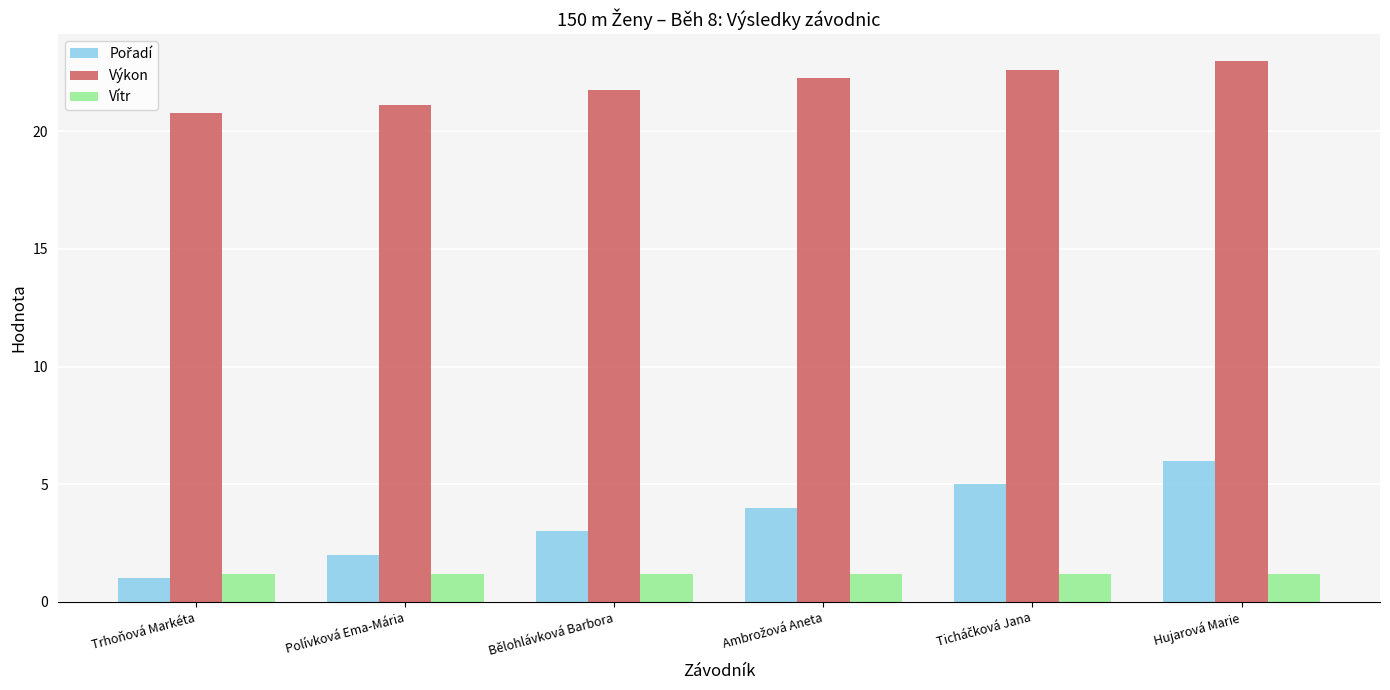

What is the maximum value shown in the chart?

23.0